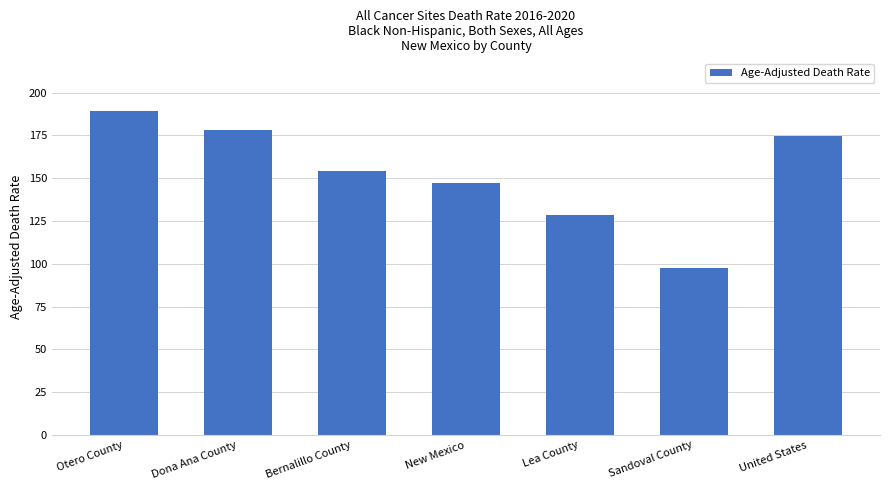

The chart shows a value of 174.7 at United States. True or false?

True